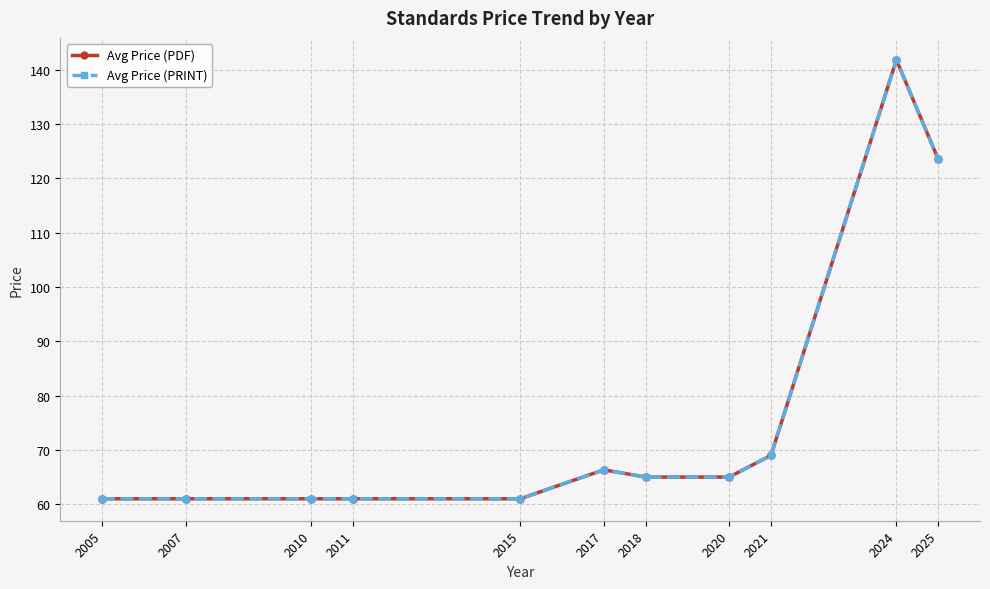

How many lines are shown in the chart?

2